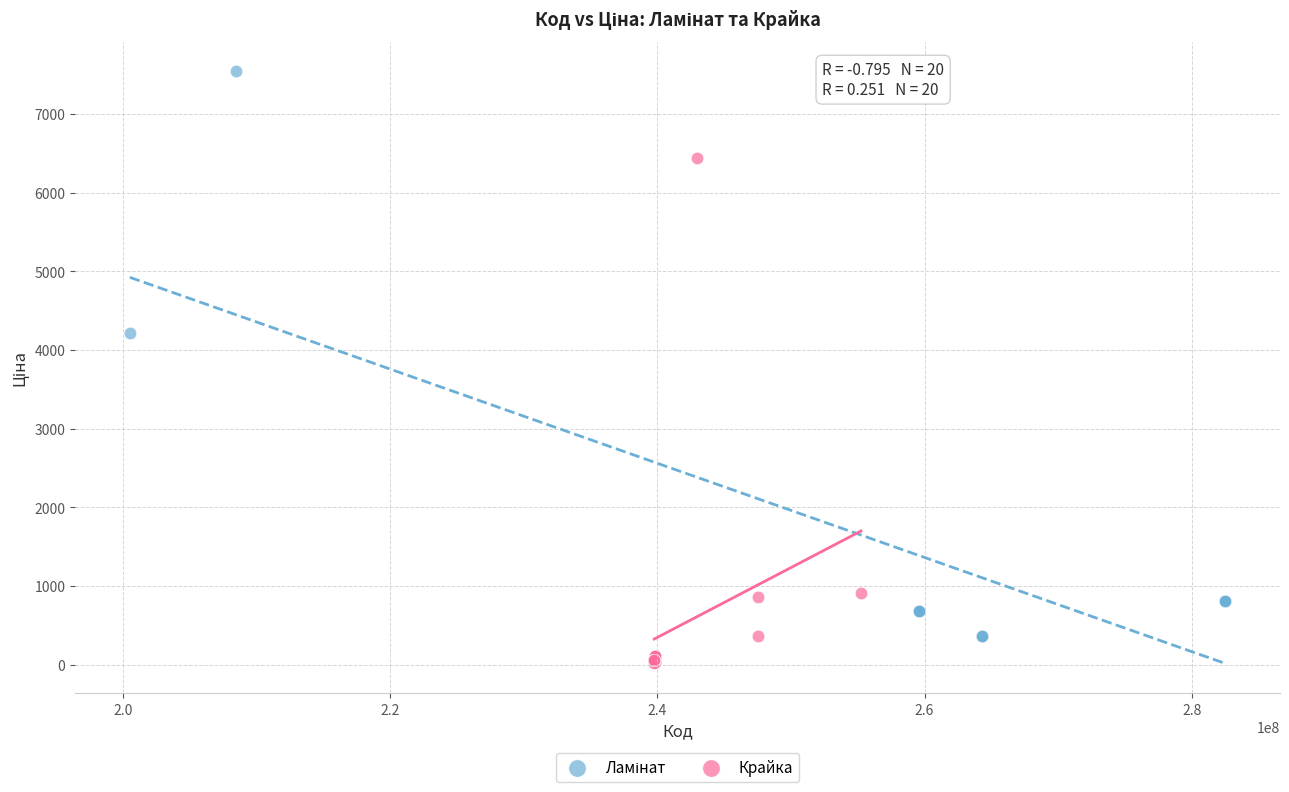

Which series reaches the minimum Y coordinate?

Крайка